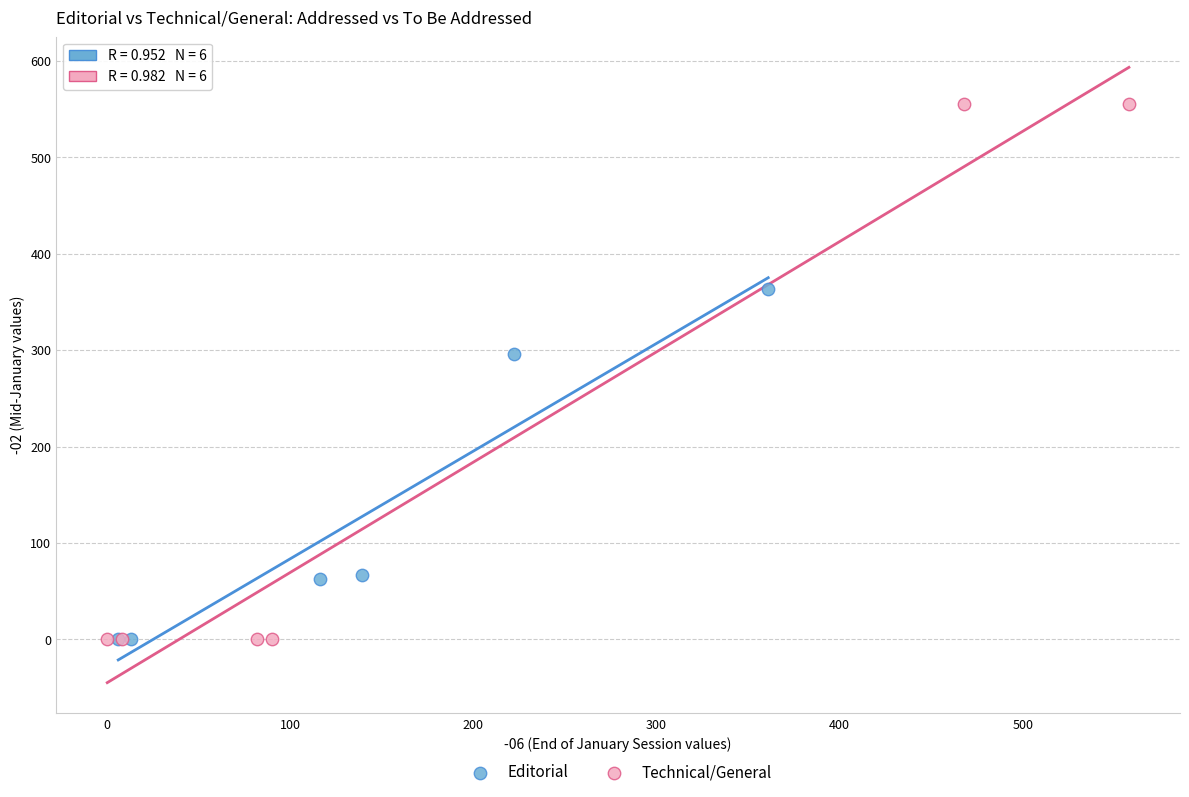

Which series has the largest Y range (max minus min)?

Technical/General